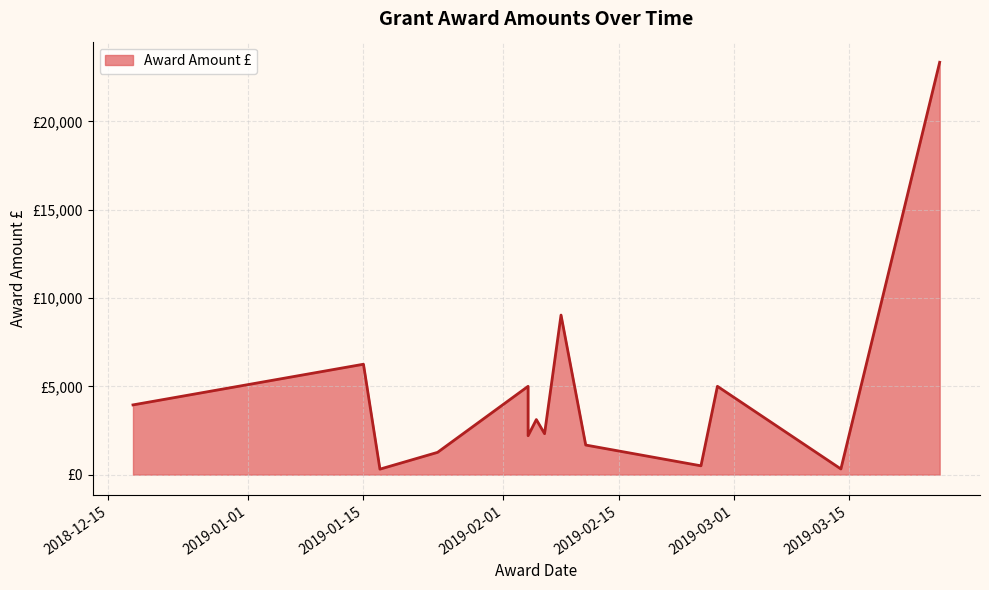

What is the change in value from 2019-02-05 to 2019-02-11?

-1441.7